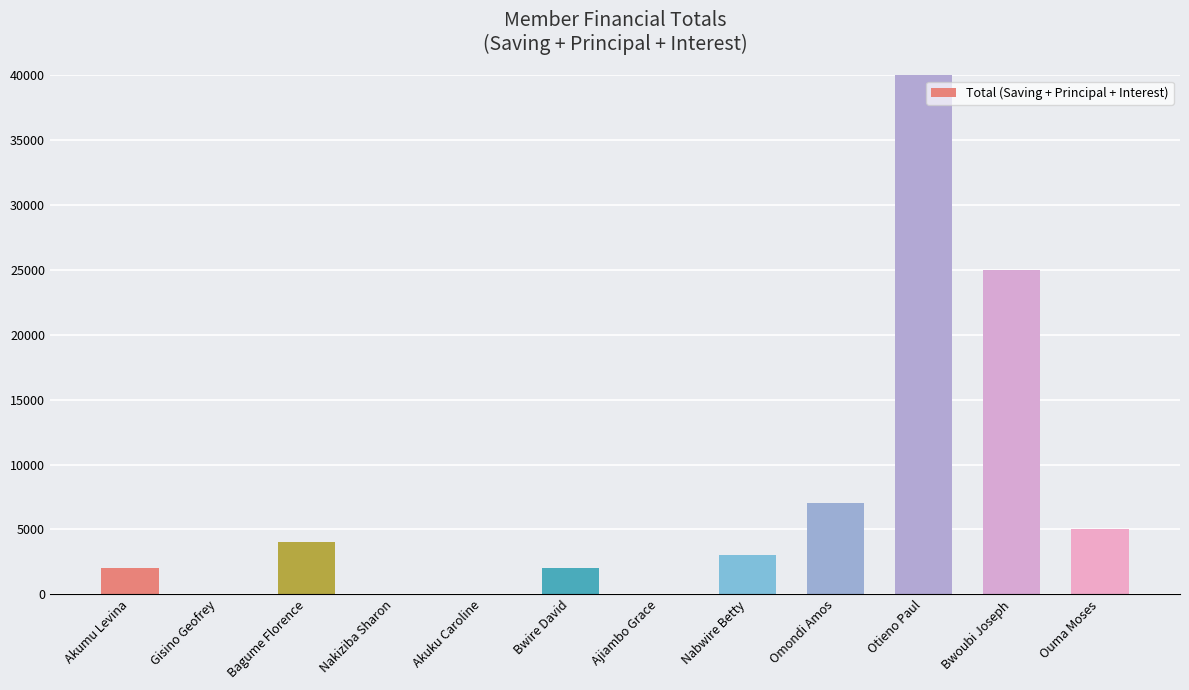

What is the sum of all values?

88000